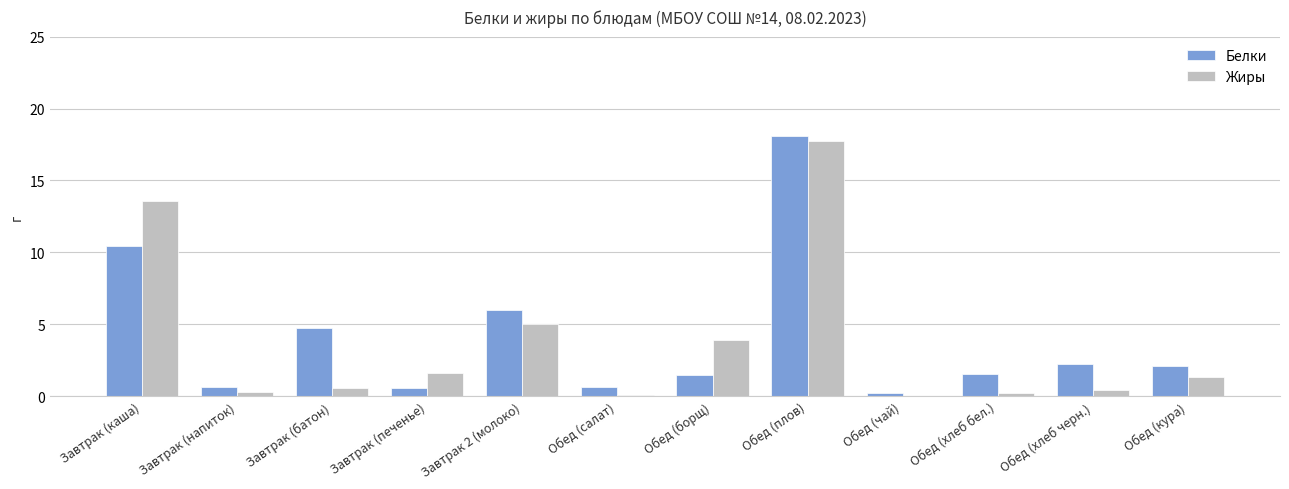

Is the value of Белки at Завтрак (напиток) greater than the value of Жиры at Обед (борщ)?

No